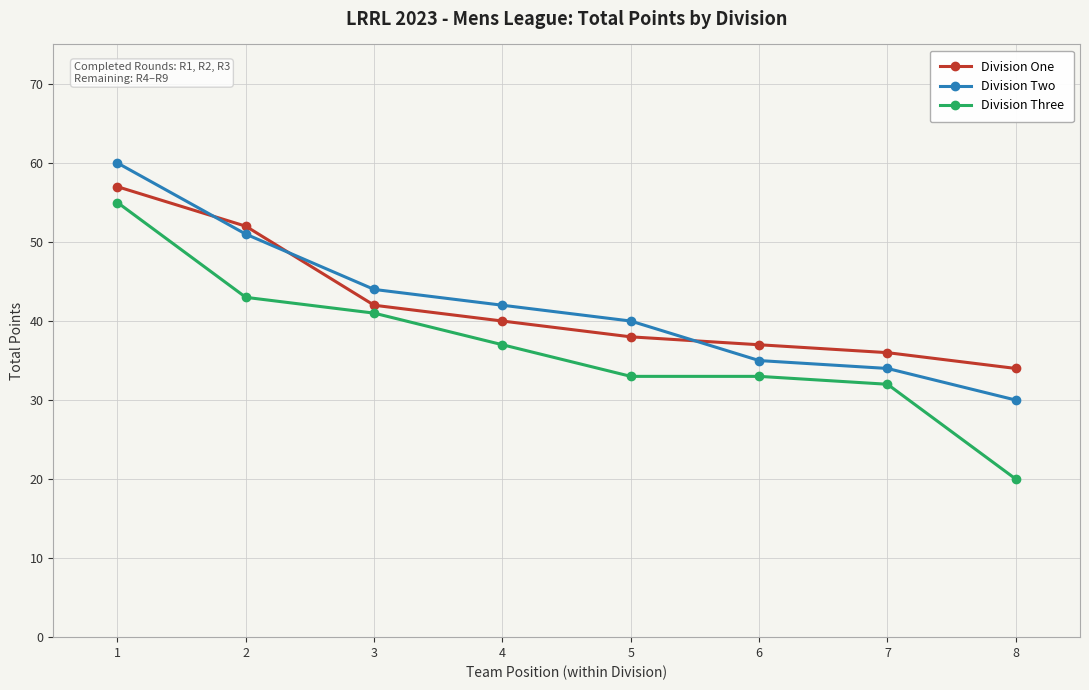

What is the total value across all series at 8?

84